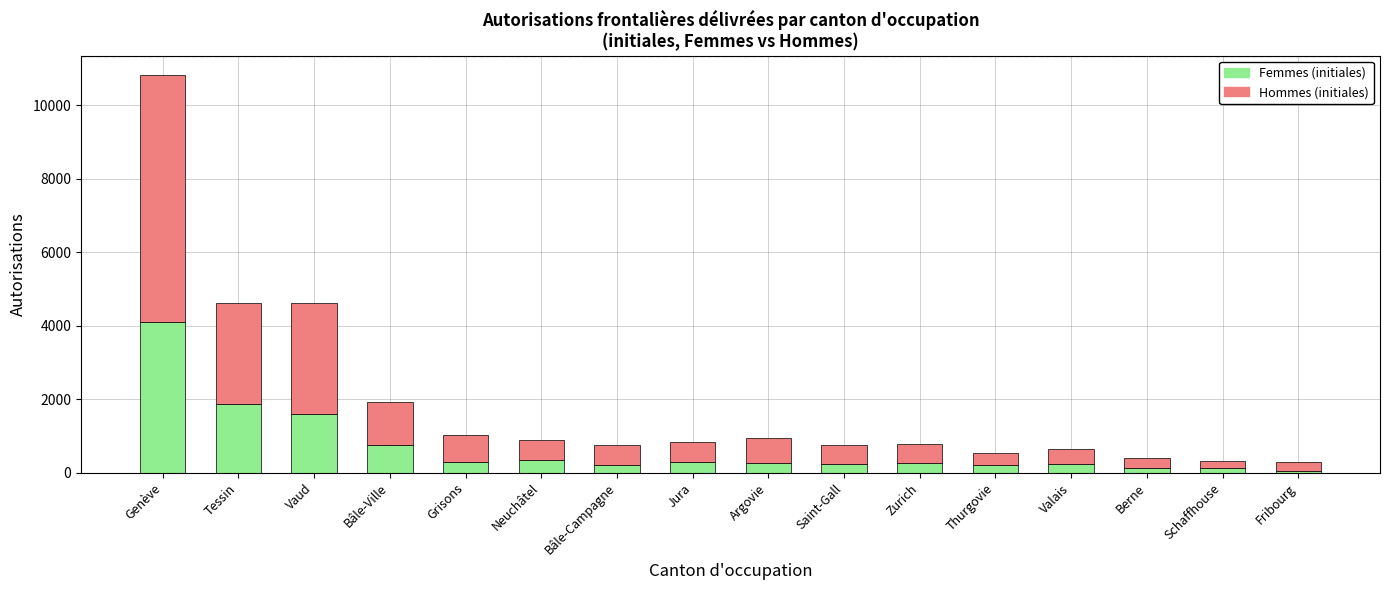

At which category is the sum across all series the highest?

Genève